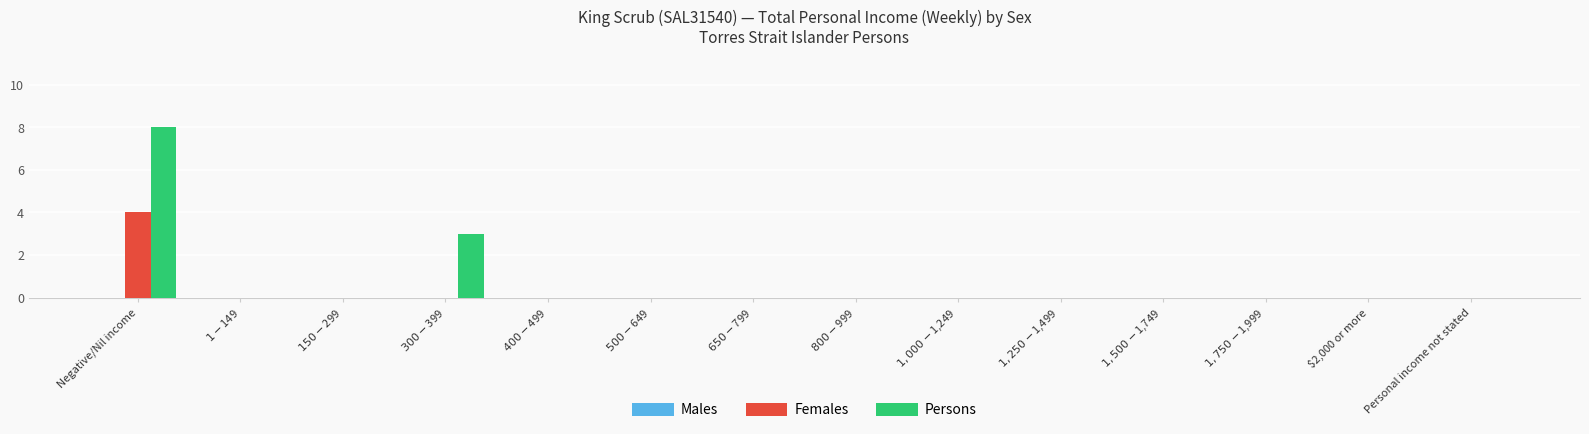

What is the sum of all Persons values?

11